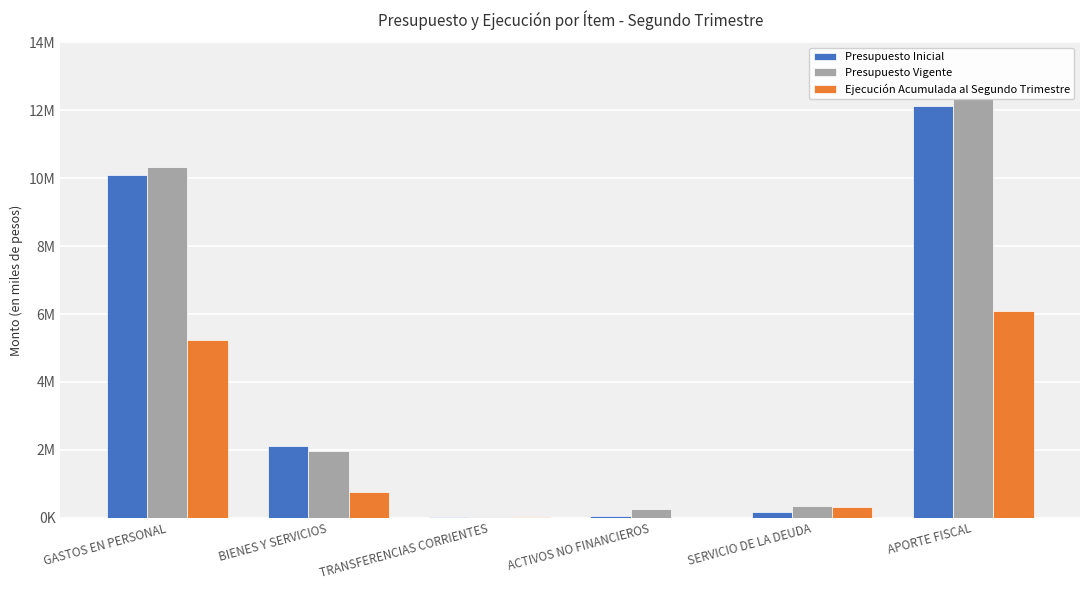

What is the value of the Presupuesto Inicial bar at the 2nd from the left?

2120775